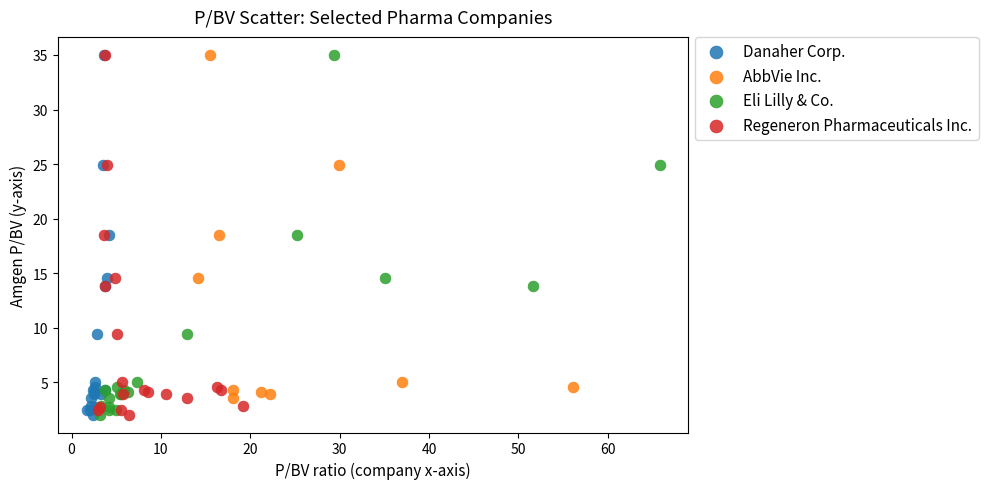

What are all the series names shown in the legend?

Danaher Corp., AbbVie Inc., Eli Lilly & Co., Regeneron Pharmaceuticals Inc.